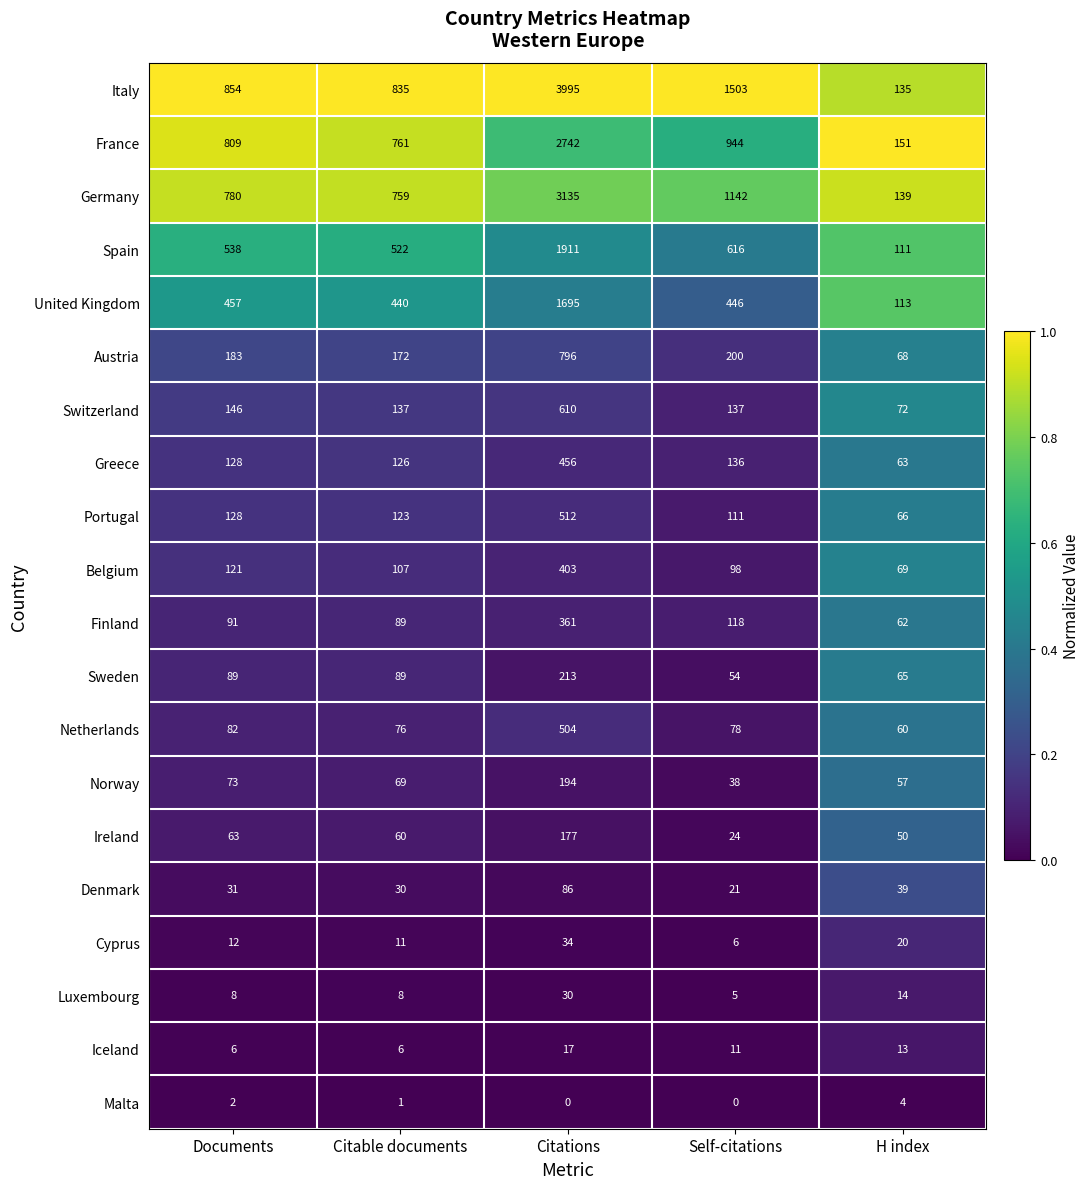

At Citations, list the series in order from smallest to largest.

Malta, Iceland, Luxembourg, Cyprus, Denmark, Ireland, Norway, Sweden, Finland, Belgium, Greece, Netherlands, Portugal, Switzerland, Austria, United Kingdom, Spain, France, Germany, Italy